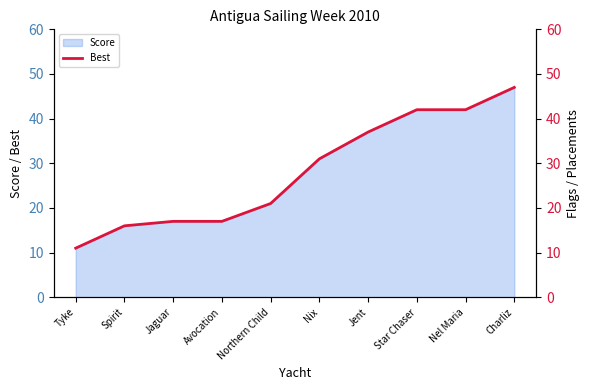

Between Charliz and Avocation, which is larger?

Charliz